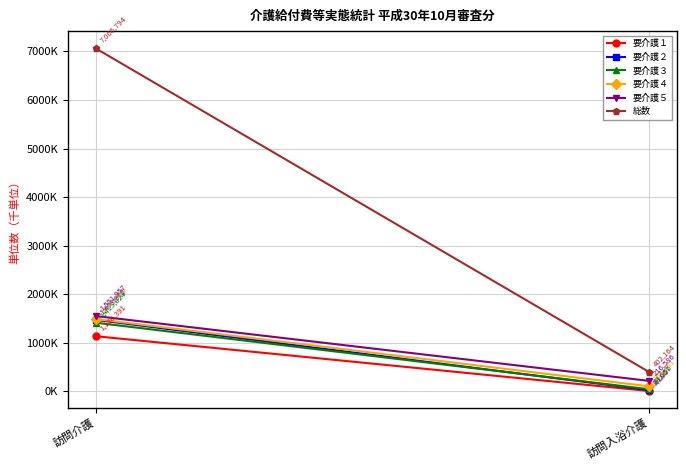

How many lines are shown in the chart?

6